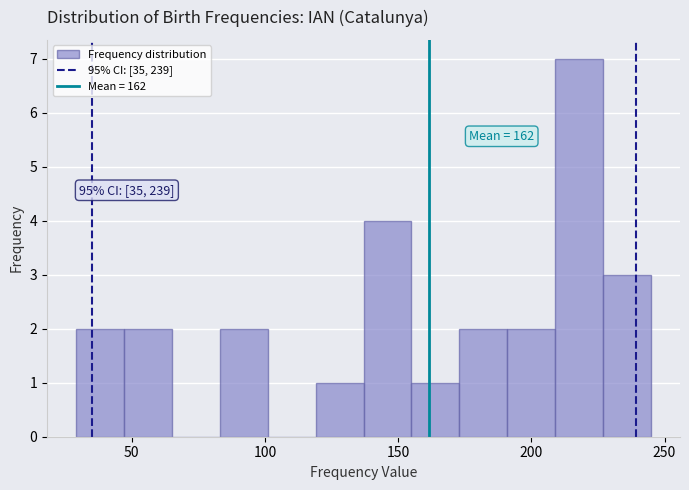

Around what value on the x-axis is the tallest bar? Give the approximate position of its centre, as read against the axis.

220